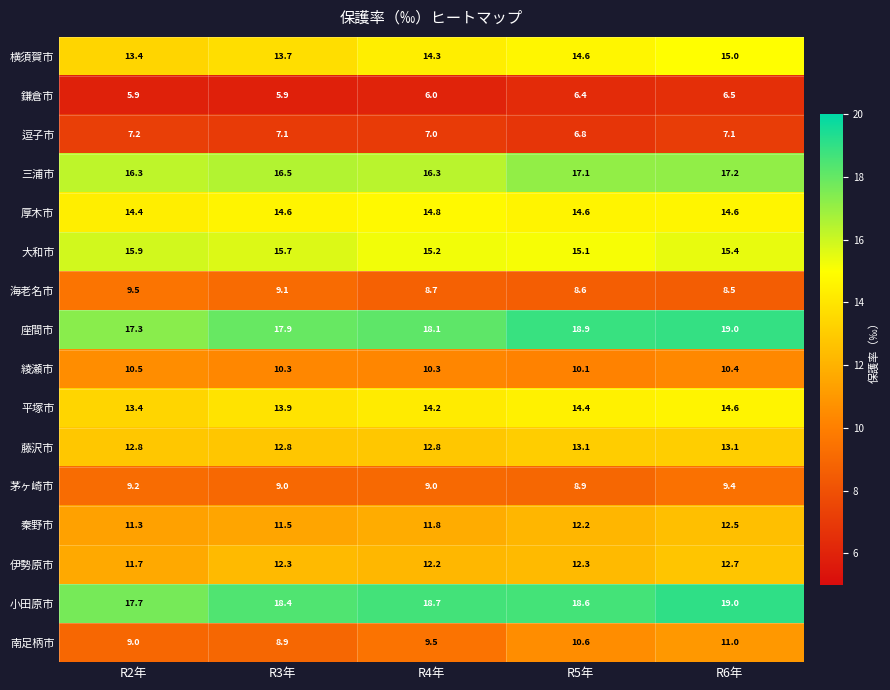

List the labels in order of 座間市 value, smallest first.

R2年, R3年, R4年, R5年, R6年